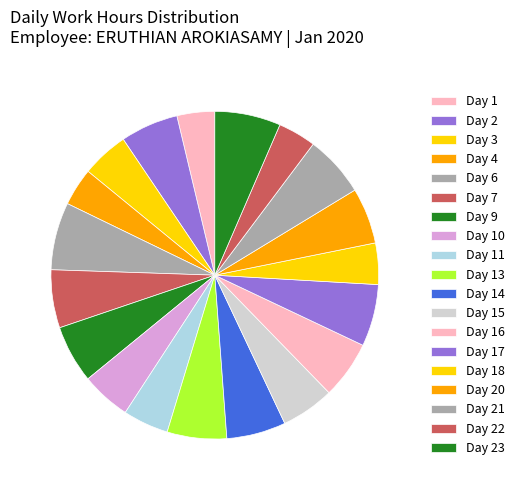

How many segments does this pie chart have?

19